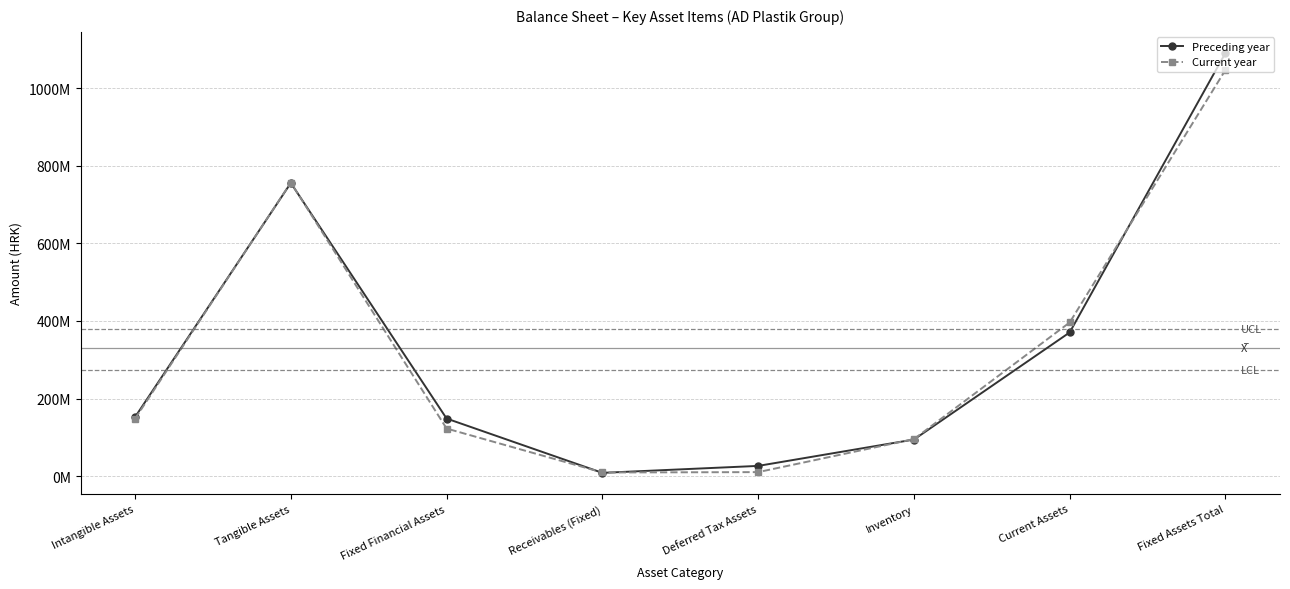

At which label is Preceding year closest to 549741474?

Current Assets